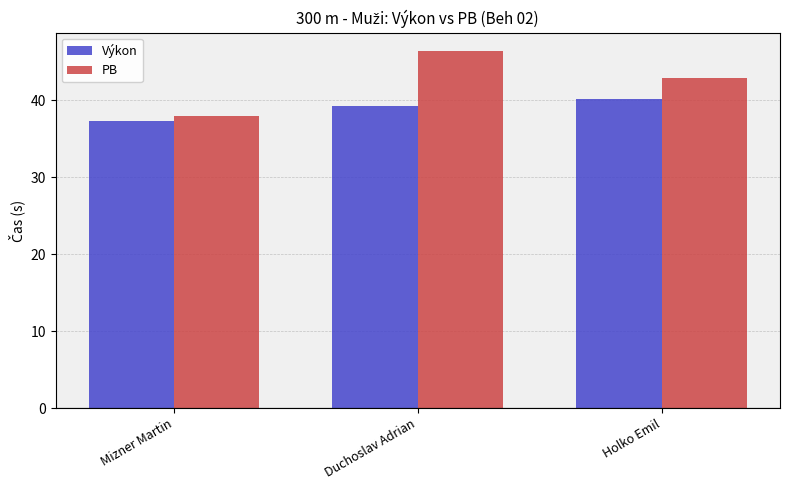

What is the label of the 1st bar from the right?

Holko Emil